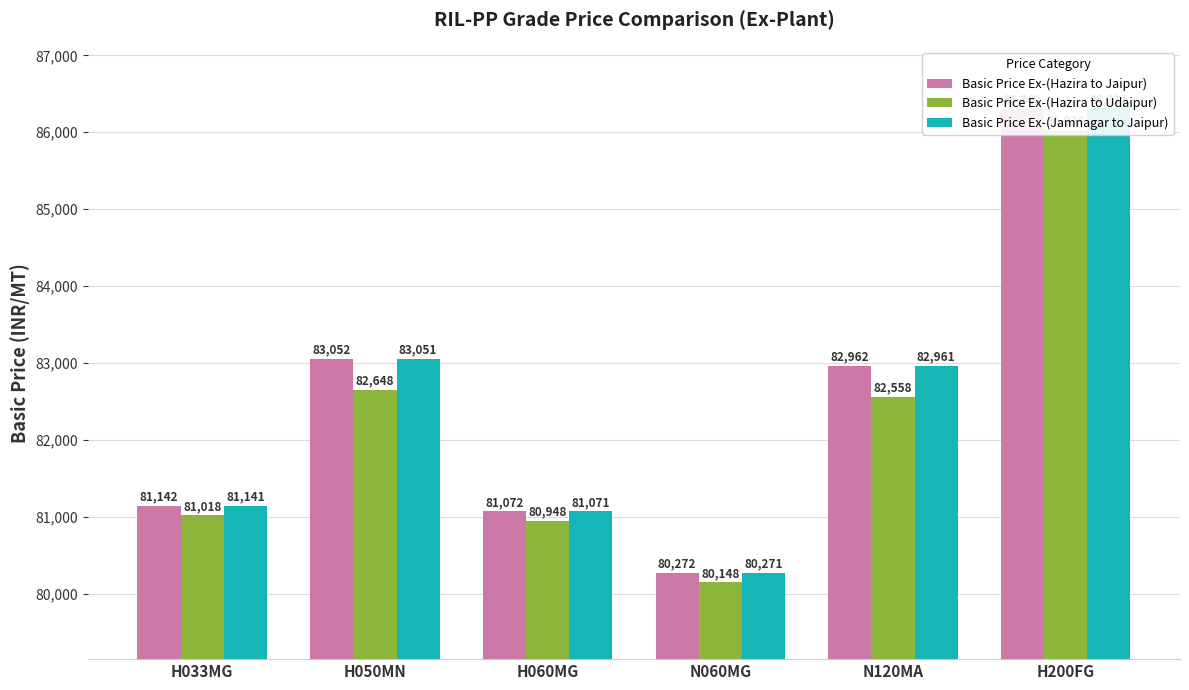

What are all the series names shown in the legend?

Basic Price Ex-(Hazira to Jaipur), Basic Price Ex-(Hazira to Udaipur), Basic Price Ex-(Jamnagar to Jaipur)